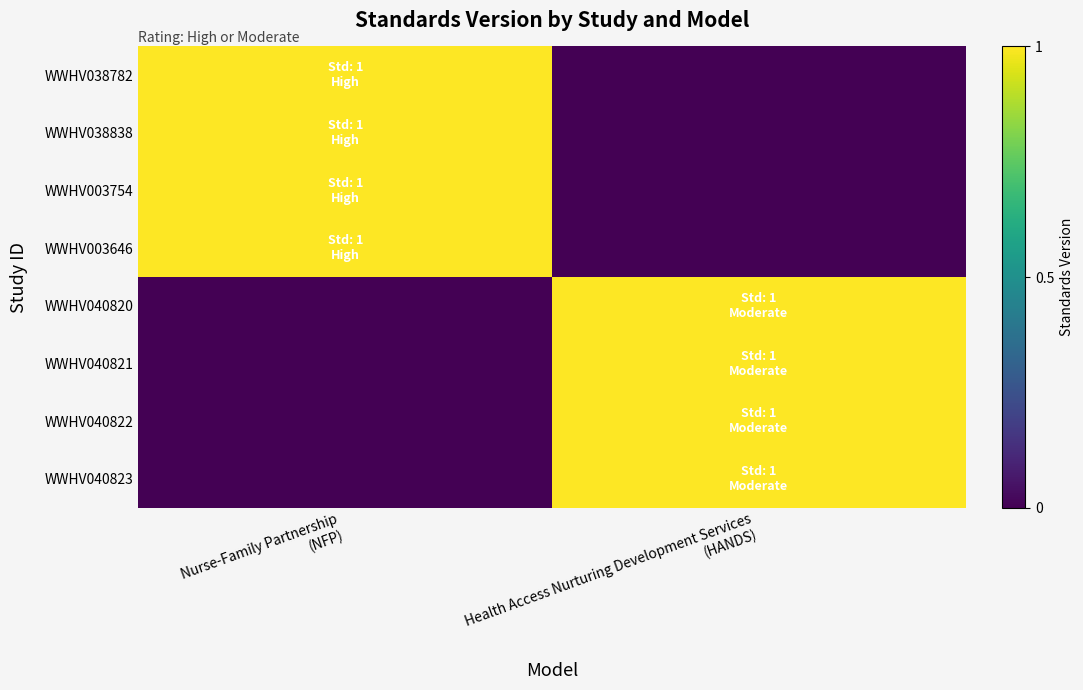

At Health Access Nurturing Development Services (HANDS), list the series in order from largest to smallest.

WWHV040820, WWHV040821, WWHV040822, WWHV040823, WWHV038782, WWHV038838, WWHV003754, WWHV003646